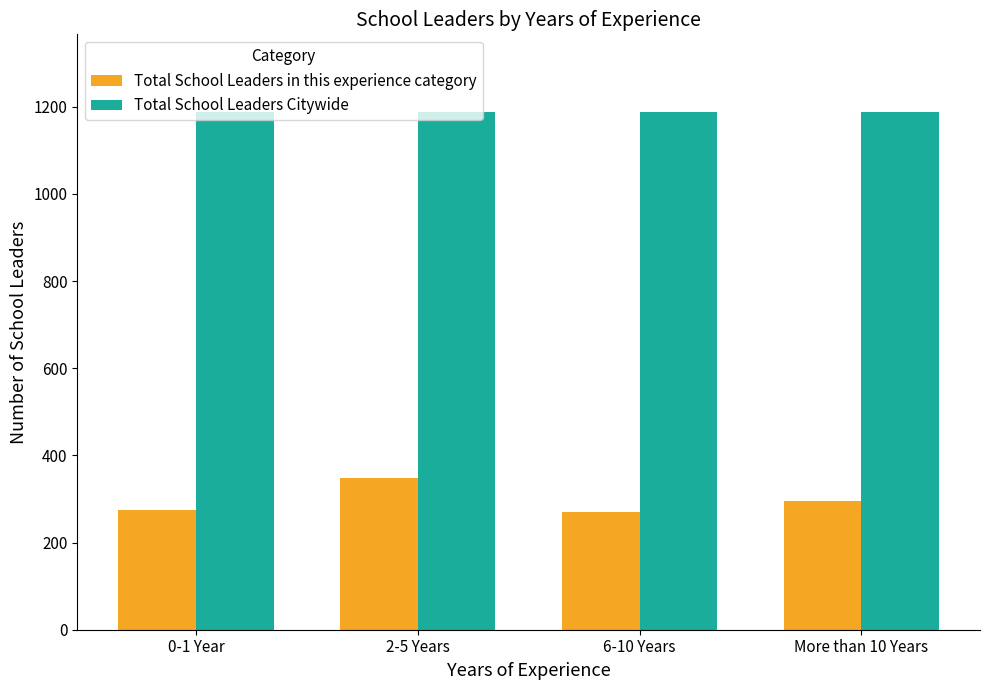

At which category is the sum across all series the highest?

2-5 Years